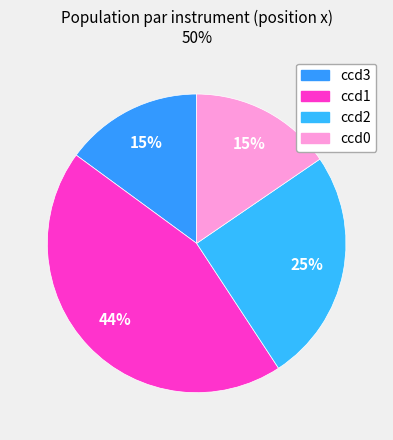

Count the number of slices in the pie.

4